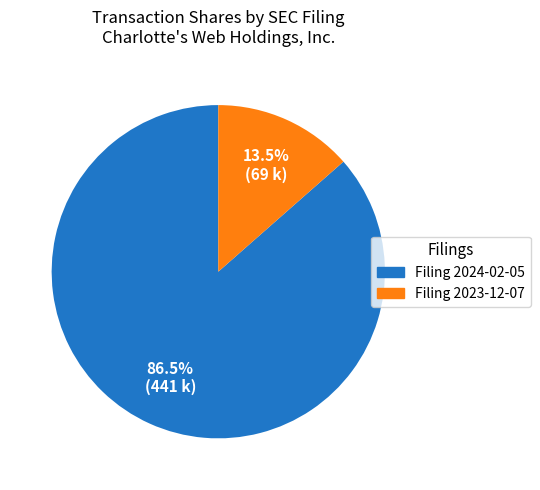

Does any single category account for the majority?

Yes